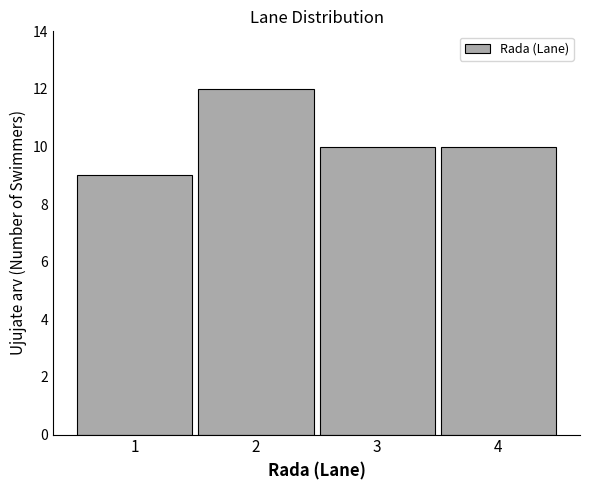

Reading left to right, transcribe this chart: for each bar, give the range it covers on the x-axis and its height. The values are not printed on the chart, so give them approximately, as read against the axis.

0.5 to 1.5: 9
1.5 to 2.5: 12
2.5 to 3.5: 10
3.5 to 4.5: 10